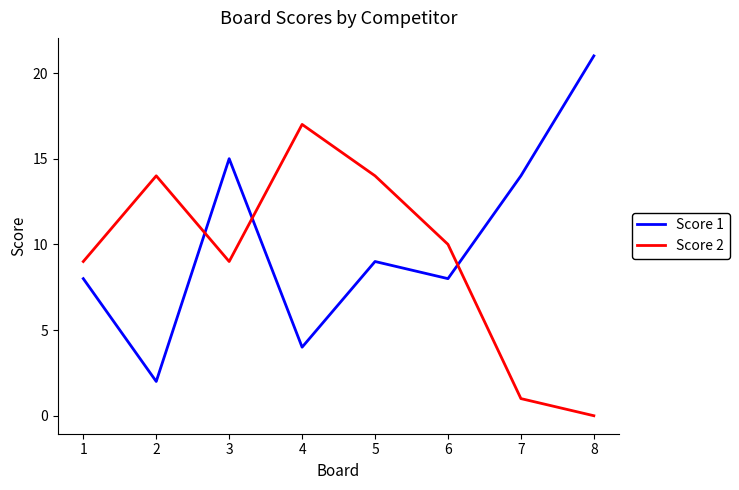

At which category does the chart reach its minimum across all series?

8